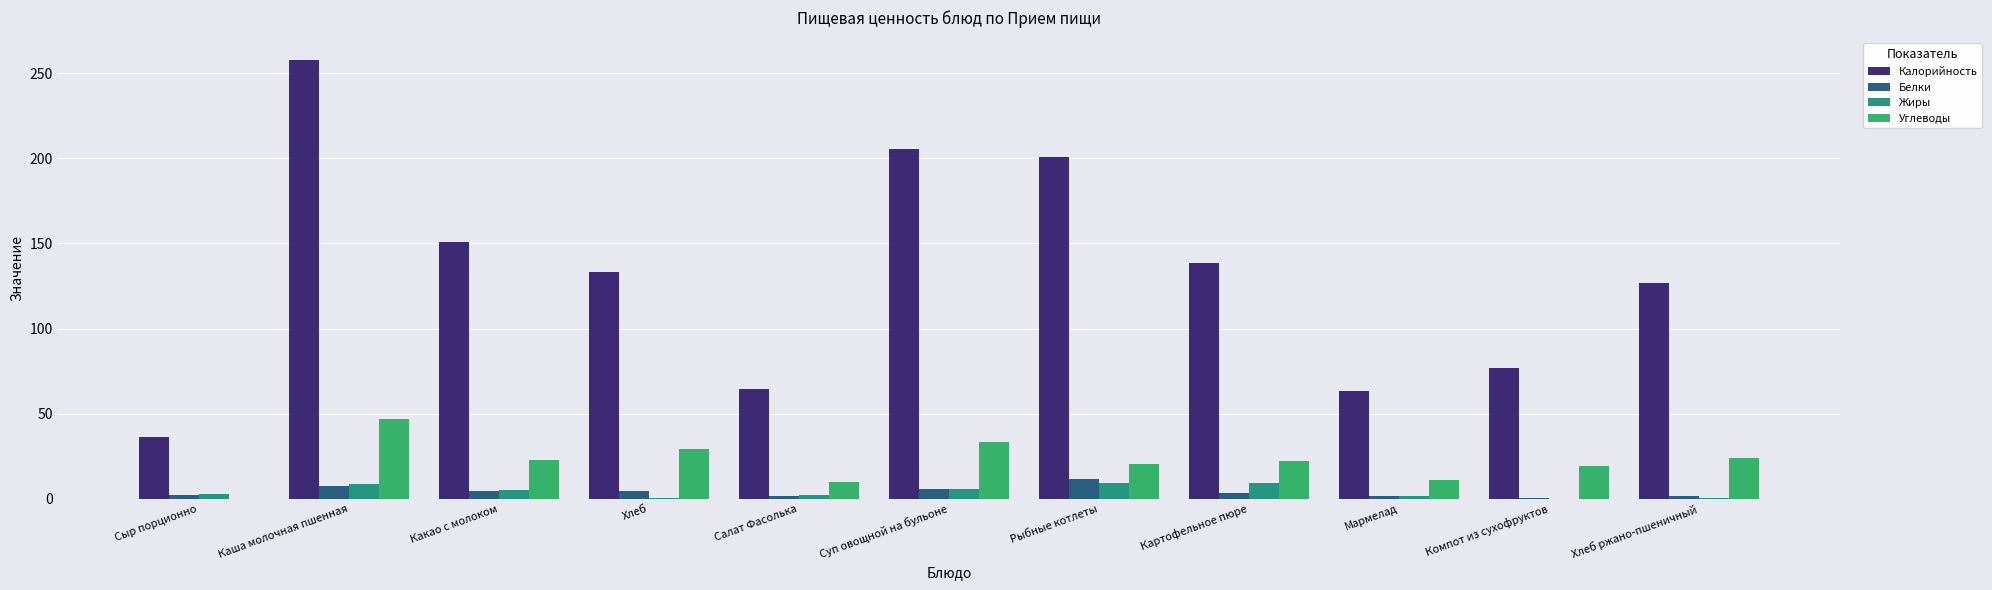

Which series has the largest total across all categories?

Калорийность